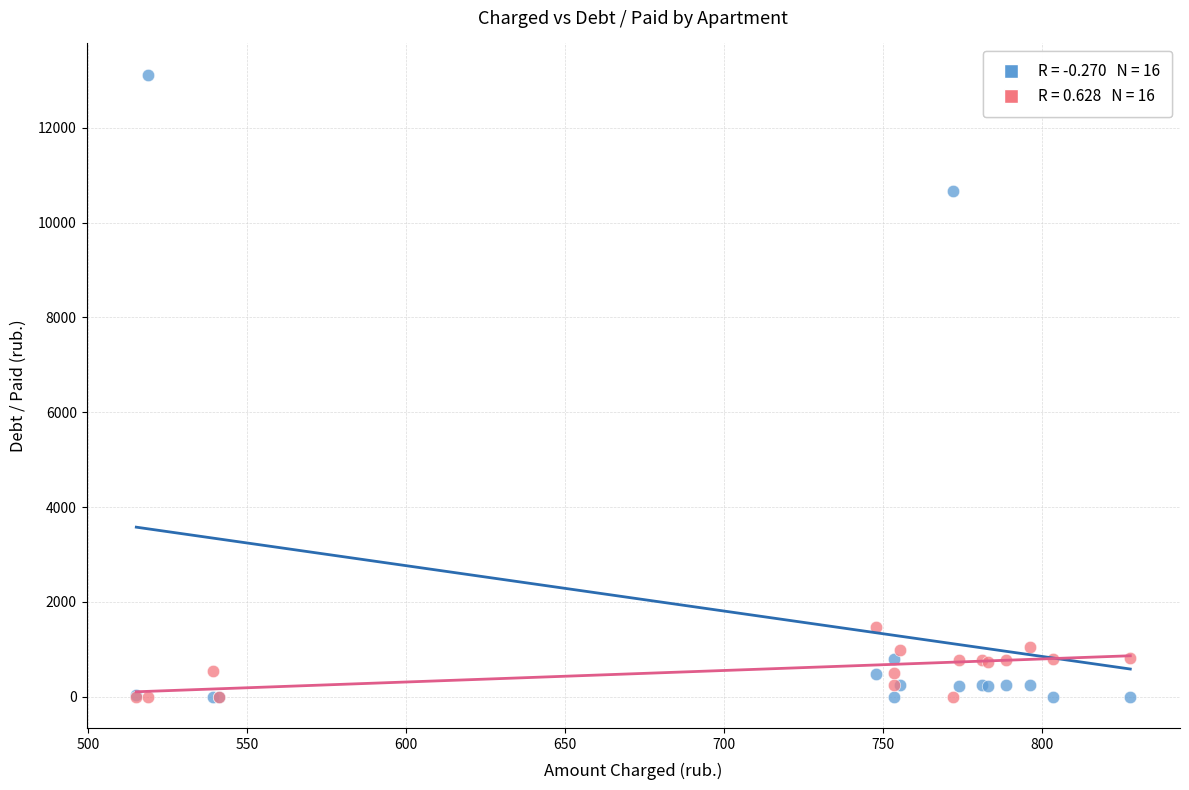

Across all series, what Y value is closest to 6561?

10677.0